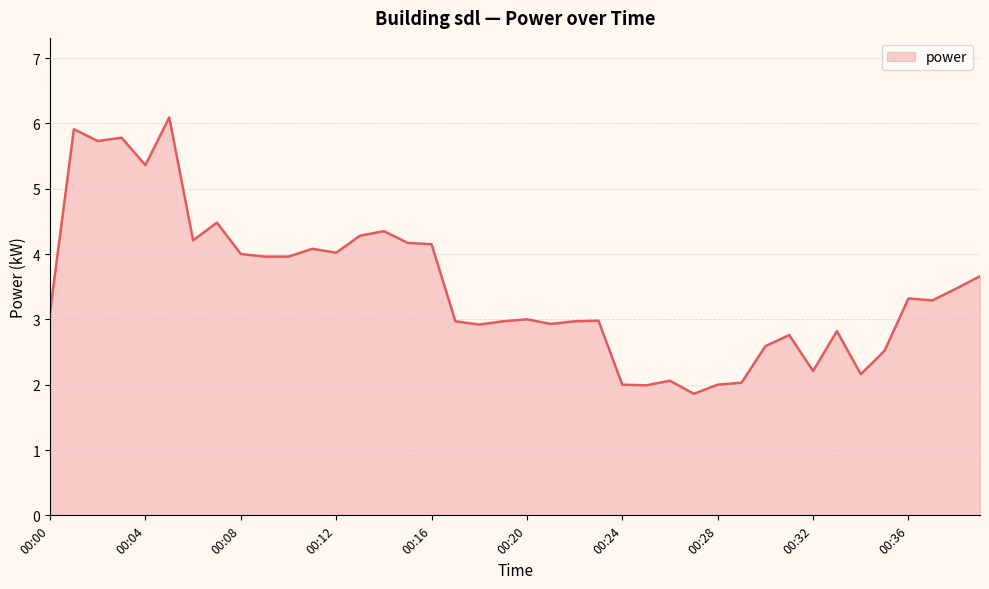

What is the minimum value shown in the chart?

1.9